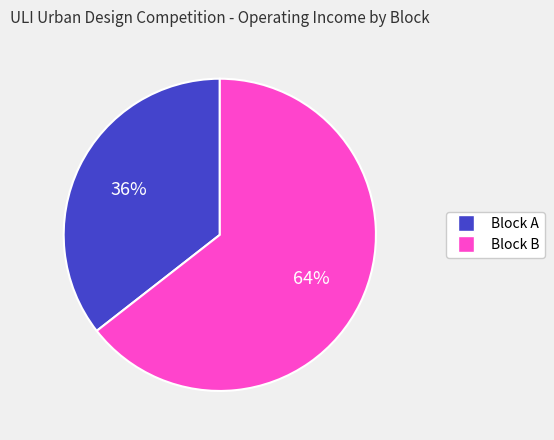

What percentage is the Block B slice, to the nearest percent?

64%